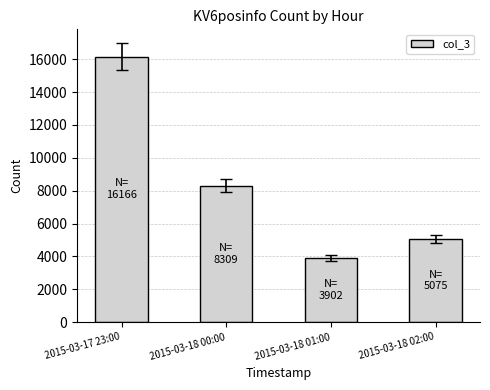

What is the greatest value displayed?

16166